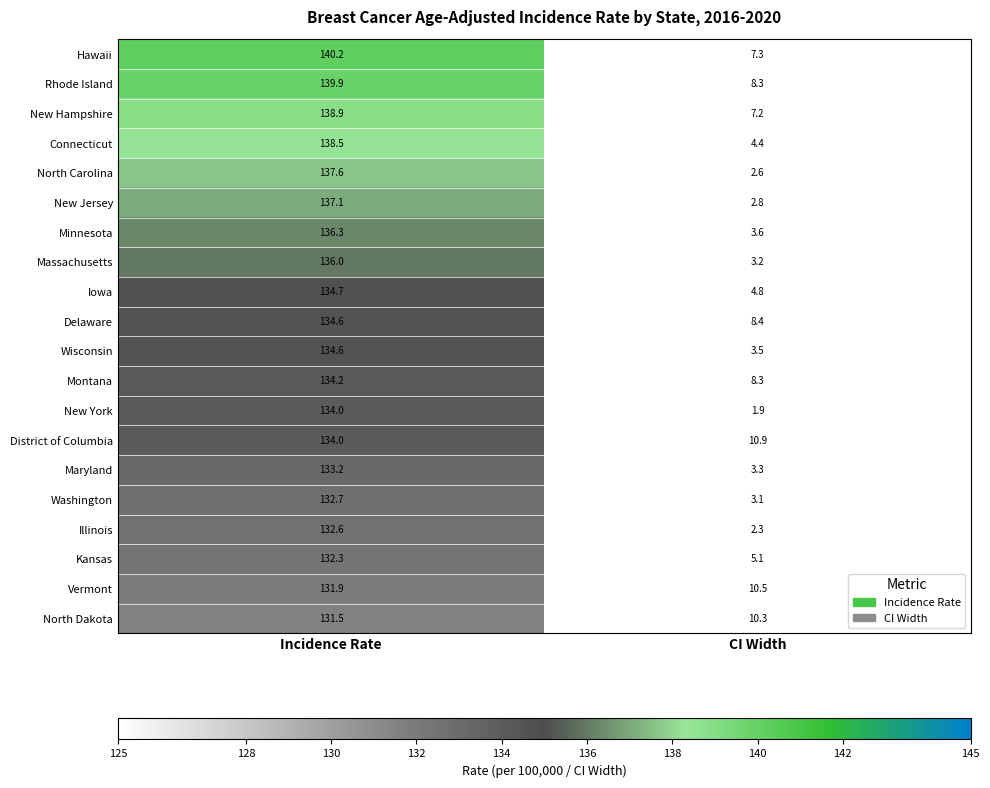

True or false: Kansas has a value of 39.8 at Incidence Rate.

False